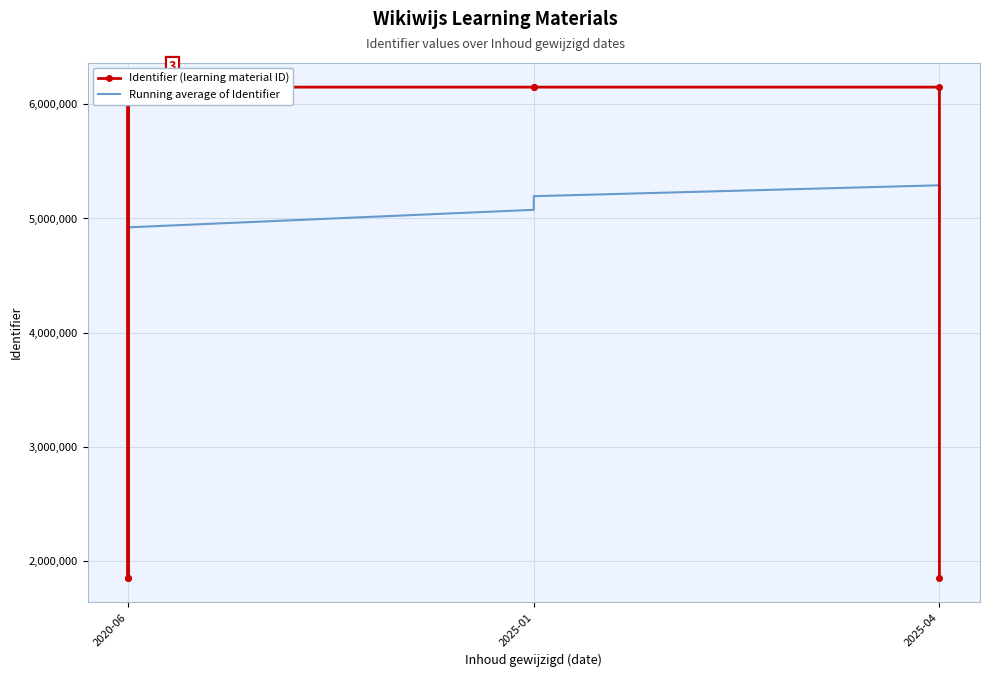

How many interior local valleys does the Identifier (learning material ID) series have?

2